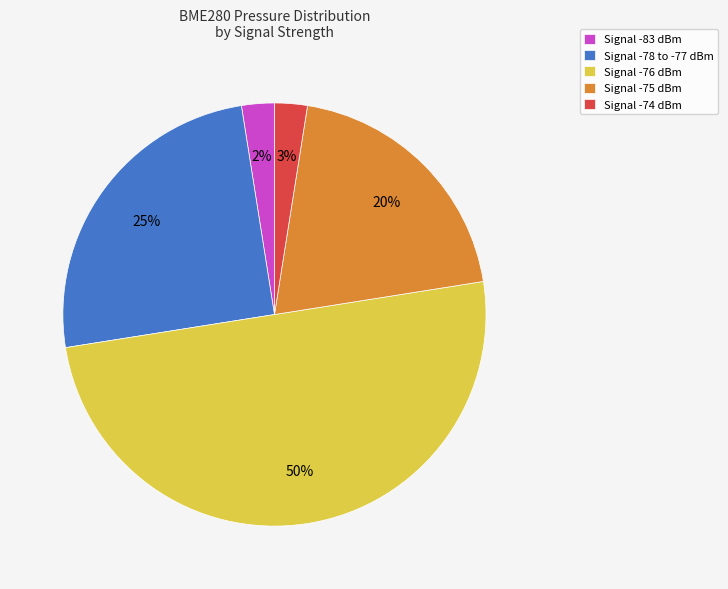

Is Signal -78 to -77 dBm the majority of the pie?

No